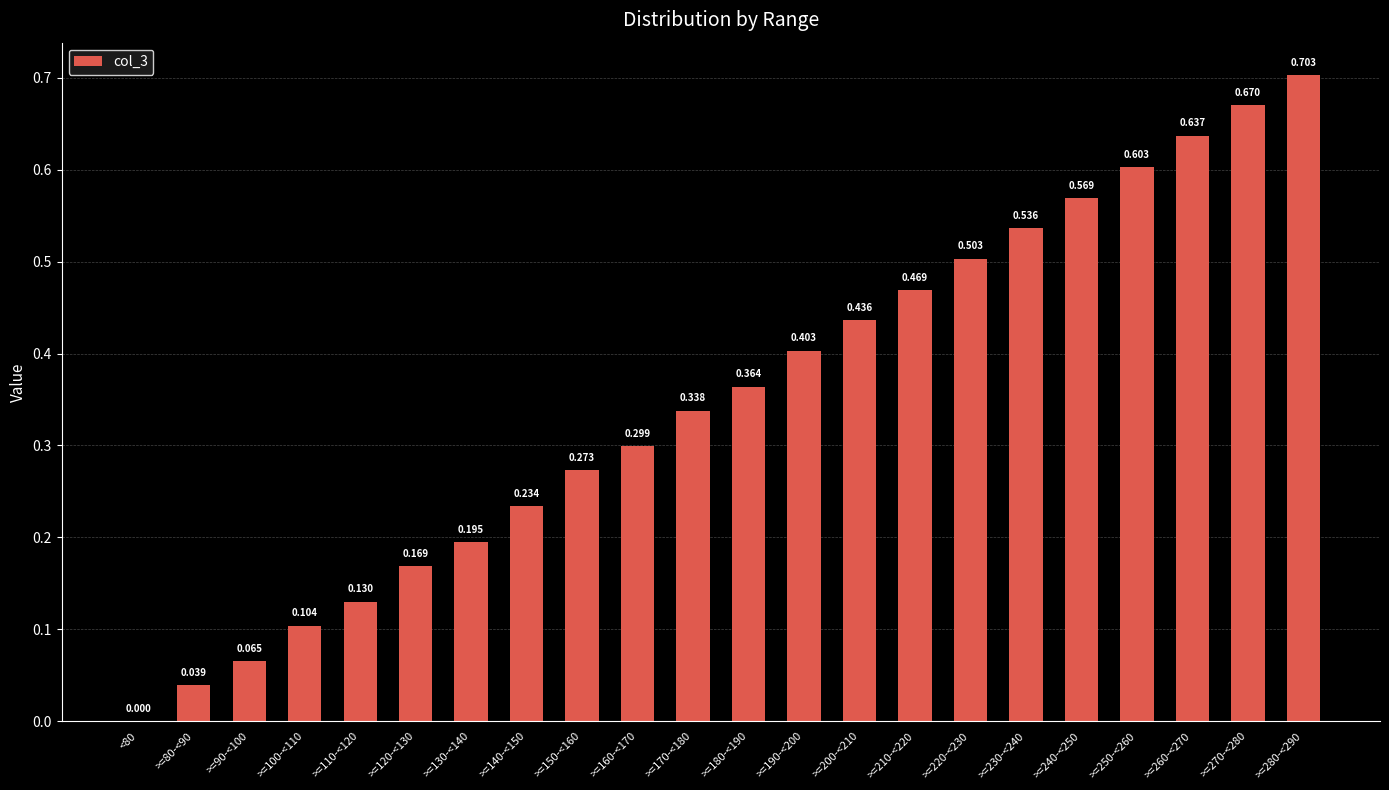

True or false: the data shows -0.3 at <80.

False